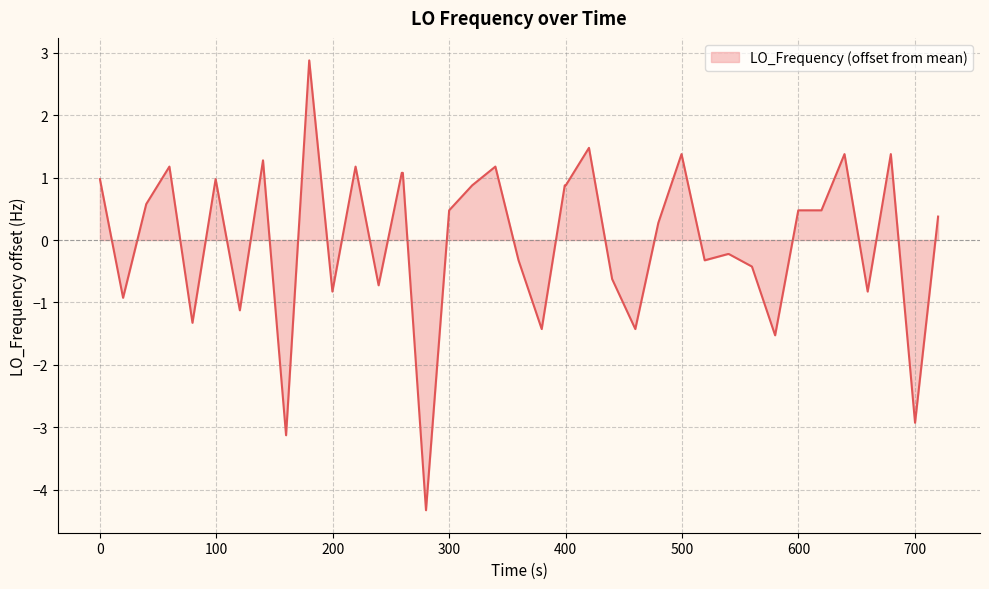

How many values exceed 0?

22